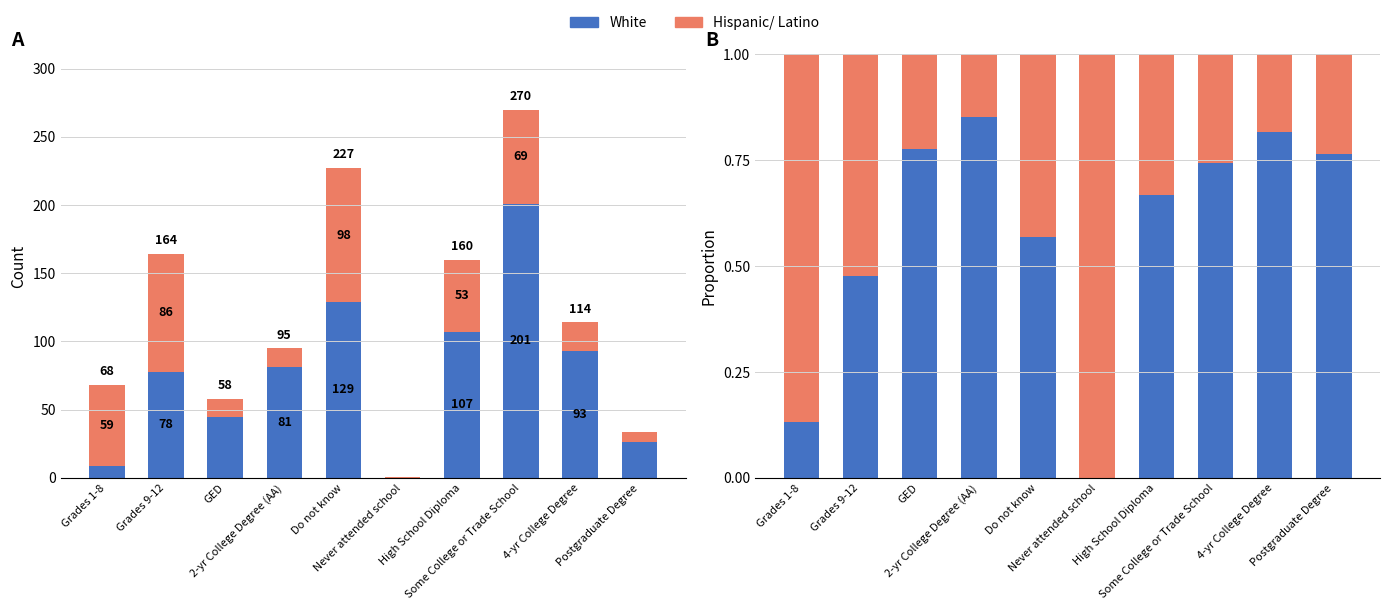

Rank the series by their average value, from highest to lowest.

White, Hispanic/ Latino